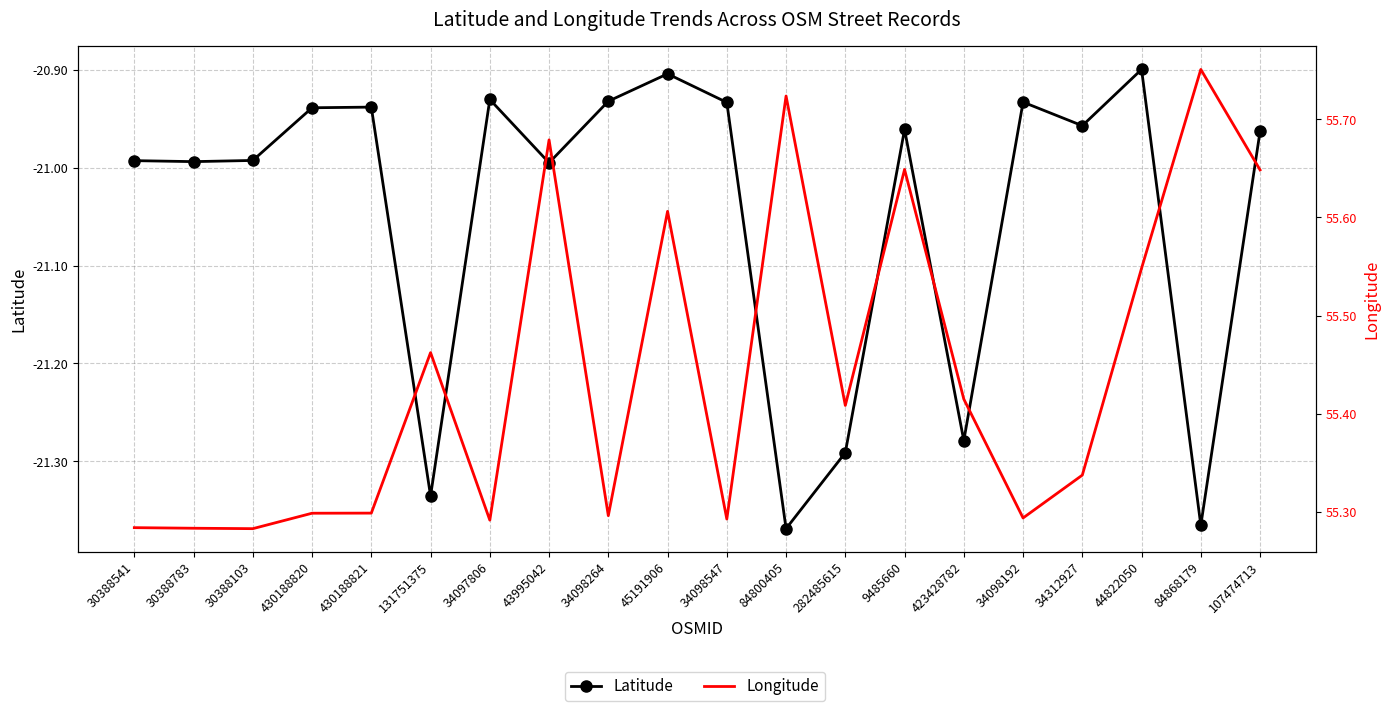

What is the sum of the Longitude values at 107474713 and 282485615?

111.1